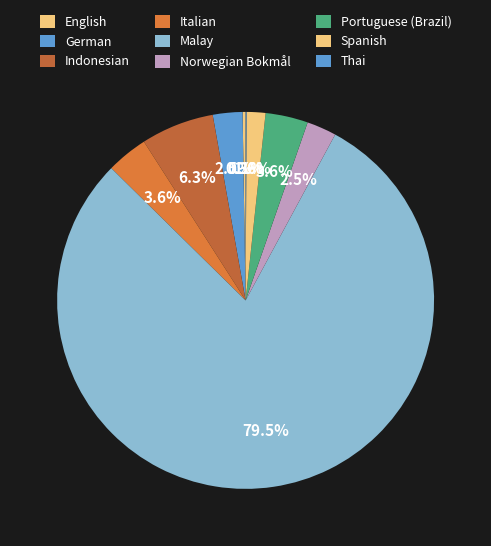

Is it true that Thai is 6% of the pie?

False